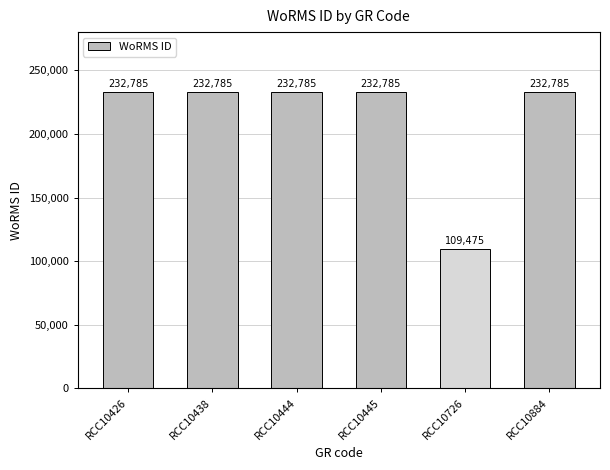

Does the chart contain any negative values?

No